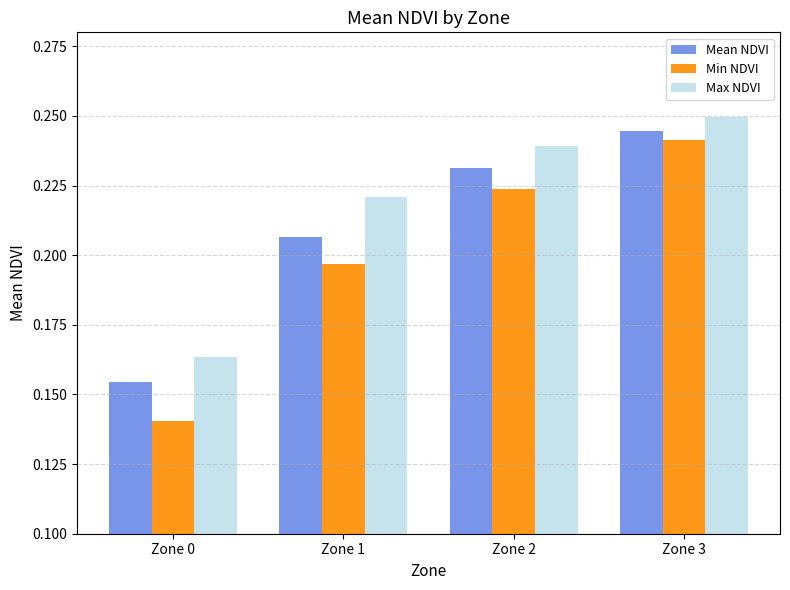

Rank the series at Zone 2 from highest to lowest value.

Max NDVI, Mean NDVI, Min NDVI